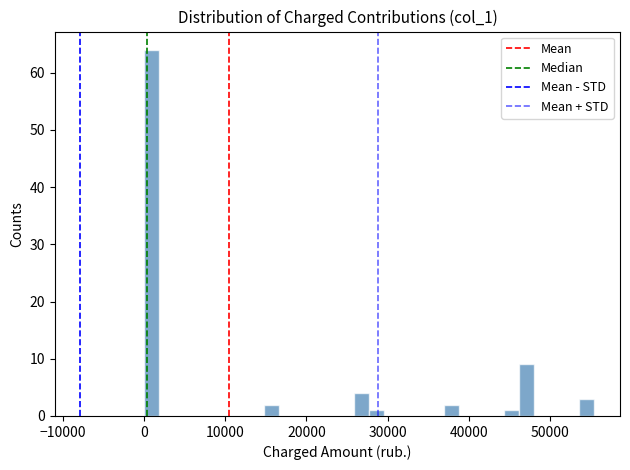

Read against the x-axis, roughly where is the centre of the tallest bar?

1000